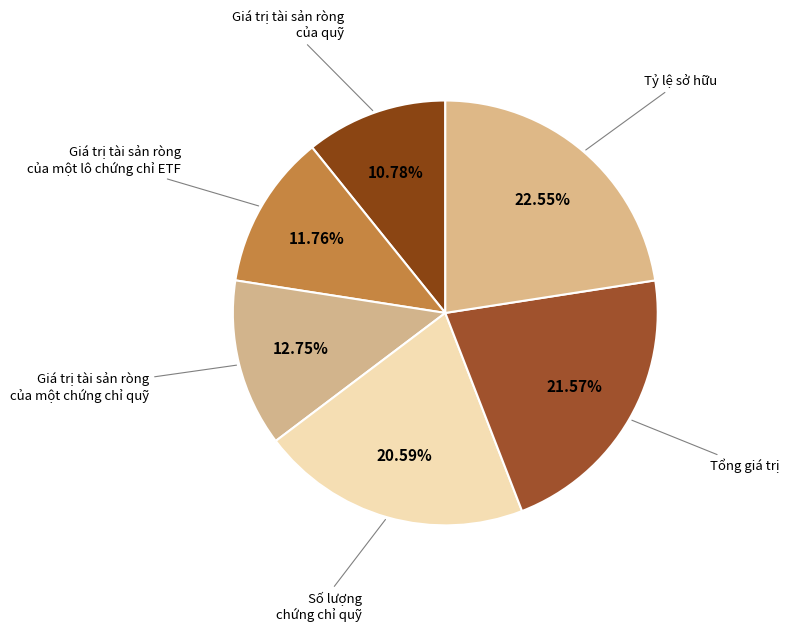

Is there any slice that represents more than half of the pie?

No